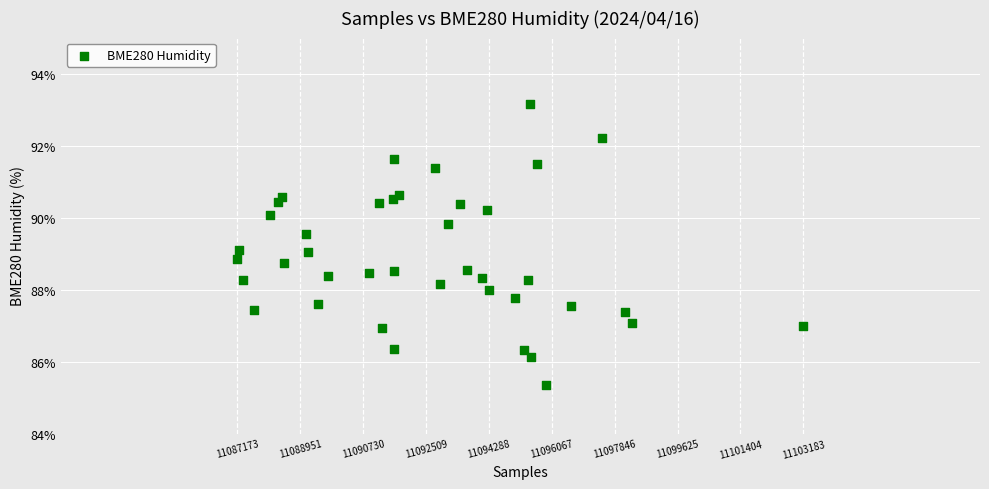

What is the range of X values (max minus min)?

16010.0